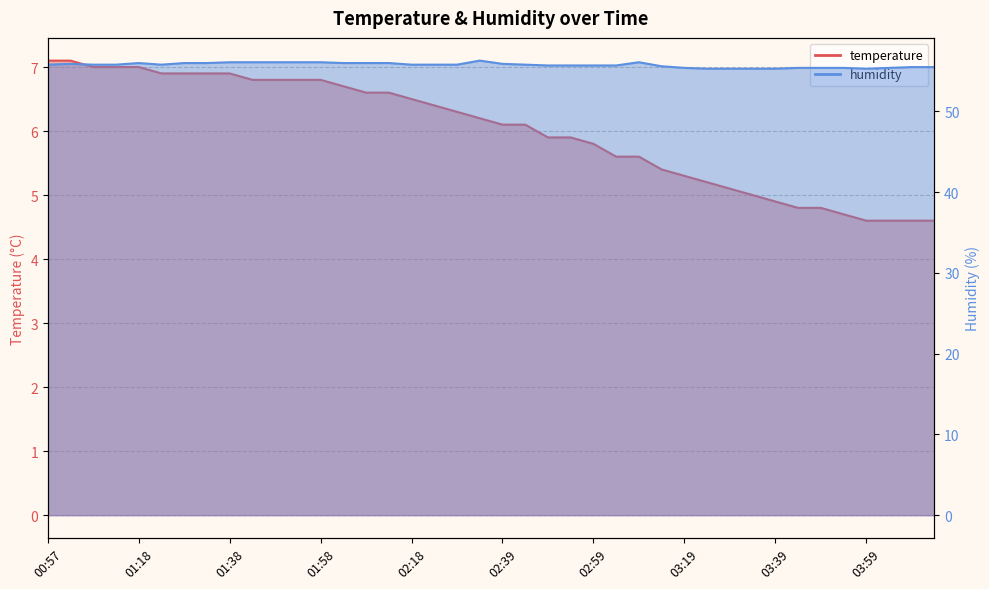

Which series has the largest total across all categories?

humidity